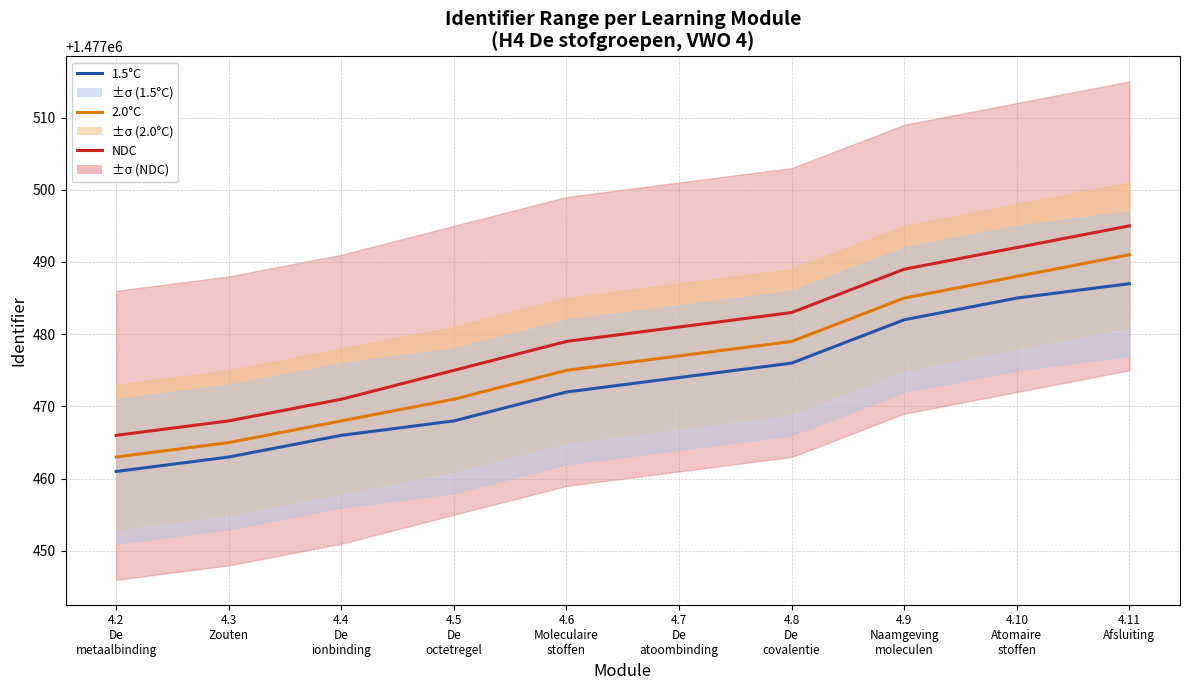

Rank the series by their maximum value, from lowest to highest.

1.5°C, 2.0°C, NDC